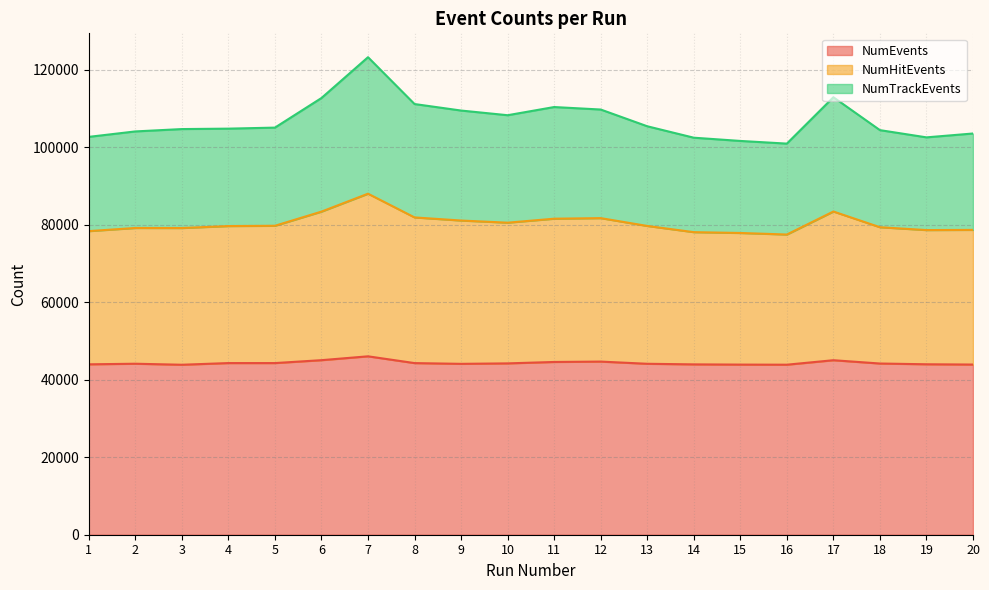

Does the chart have visible grid lines?

Yes